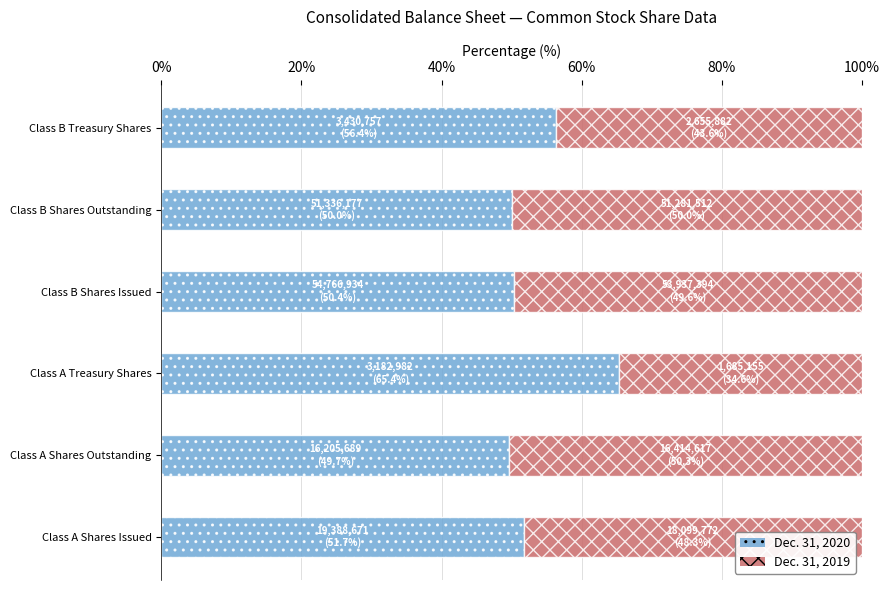

What is the difference between the maximum and minimum values in the Dec. 31, 2020 series?

15.7